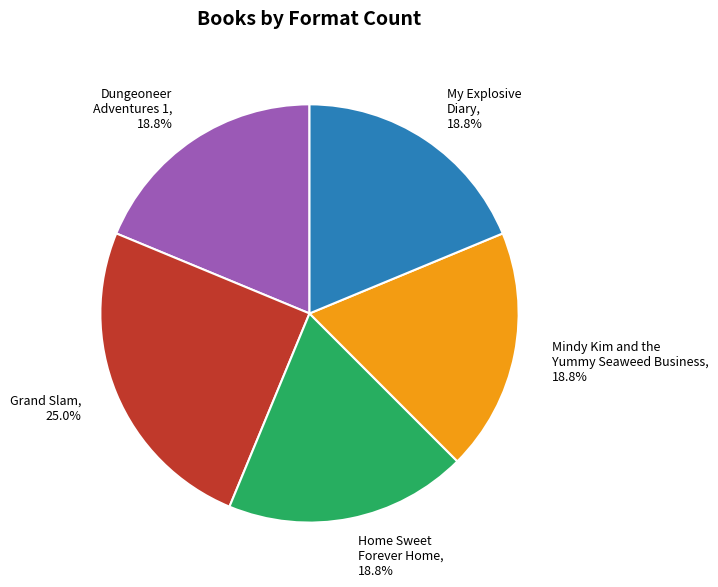

To the nearest percent, what portion does Dungeoneer Adventures 1 represent?

19%